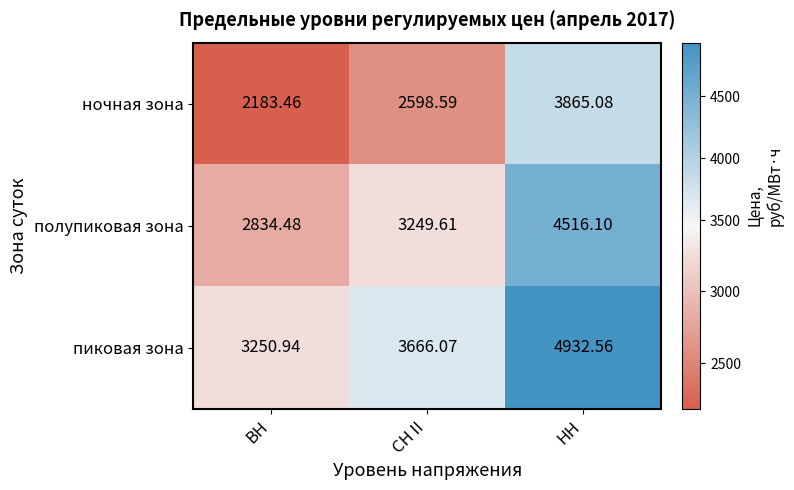

At which category is the sum across all series the highest?

НН